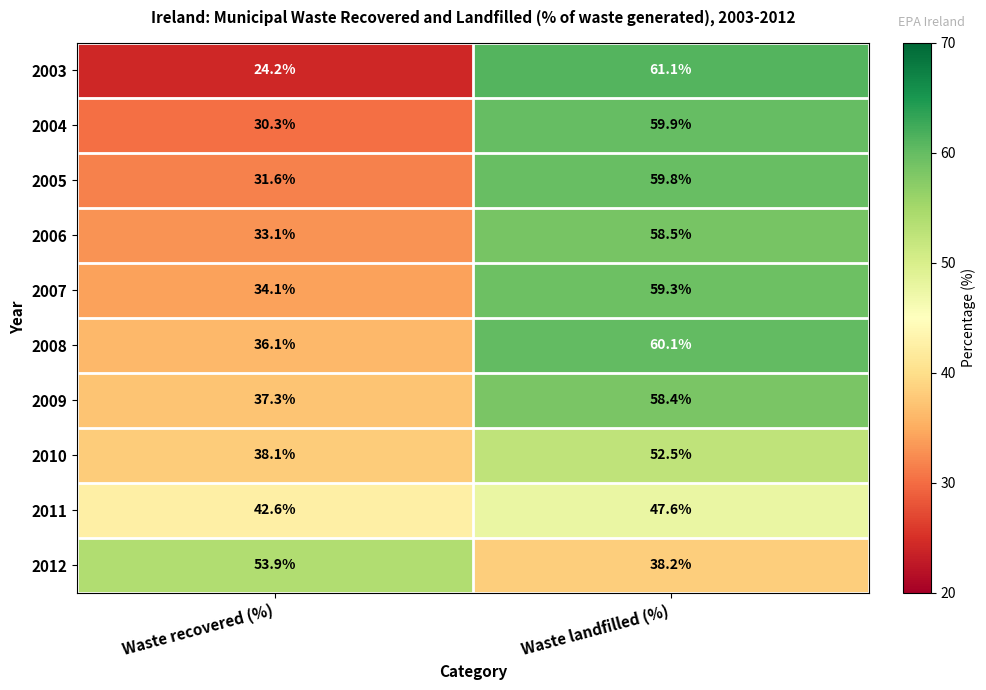

What is the approximate value of 2005 at Waste landfilled (%)?

59.8